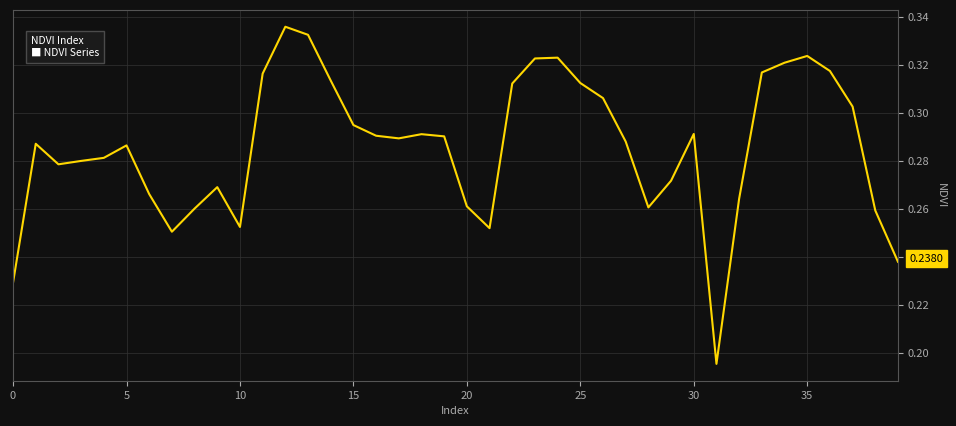

Does the chart display data point markers on the line(s)?

No